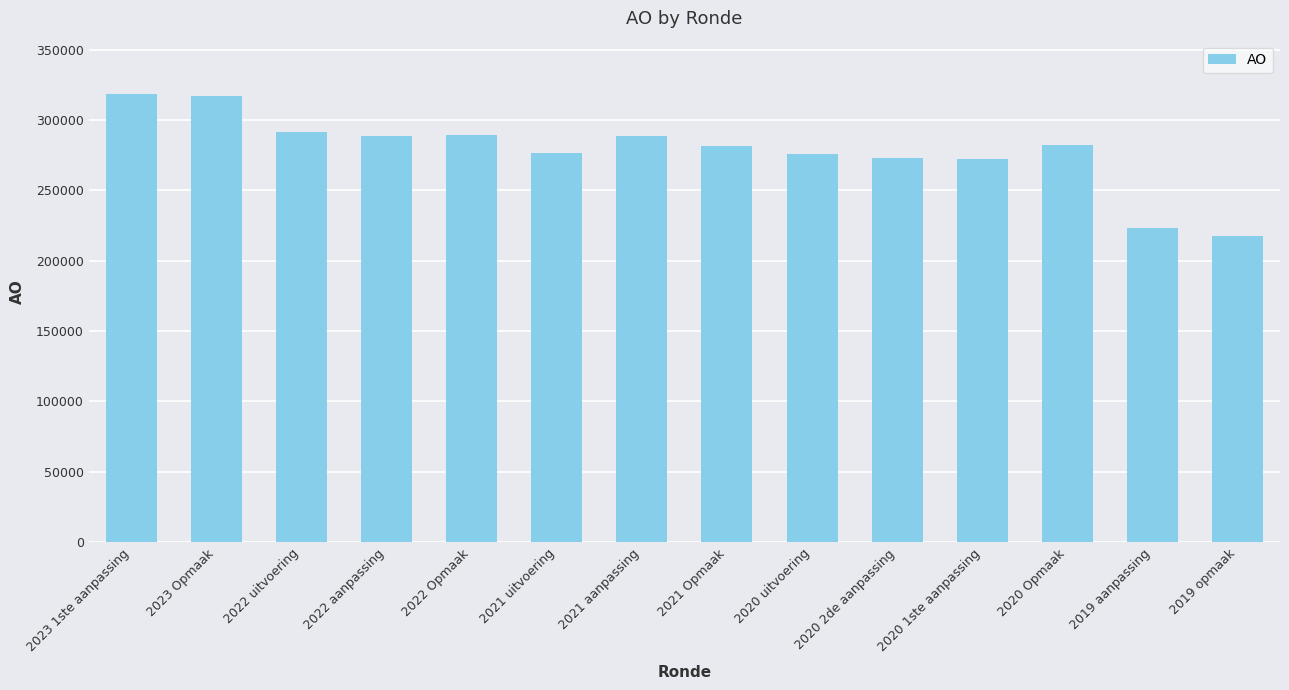

Read the value at 2022 aanpassing, to the nearest 10.

288480